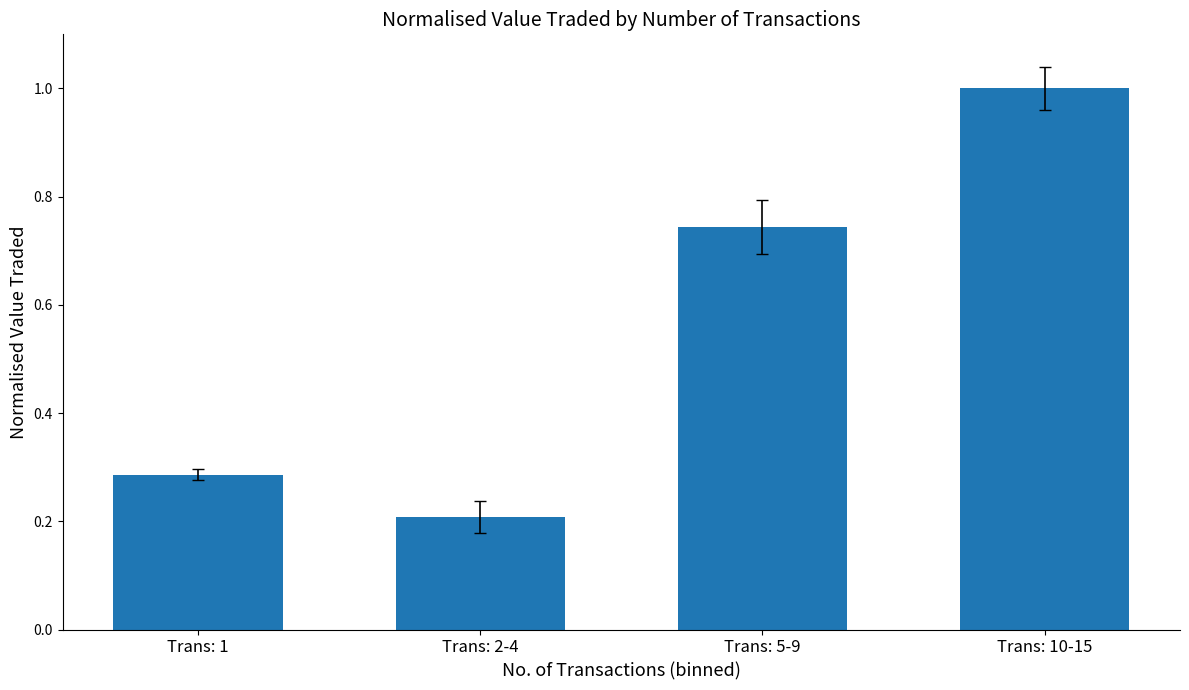

Does the chart contain any negative values?

No